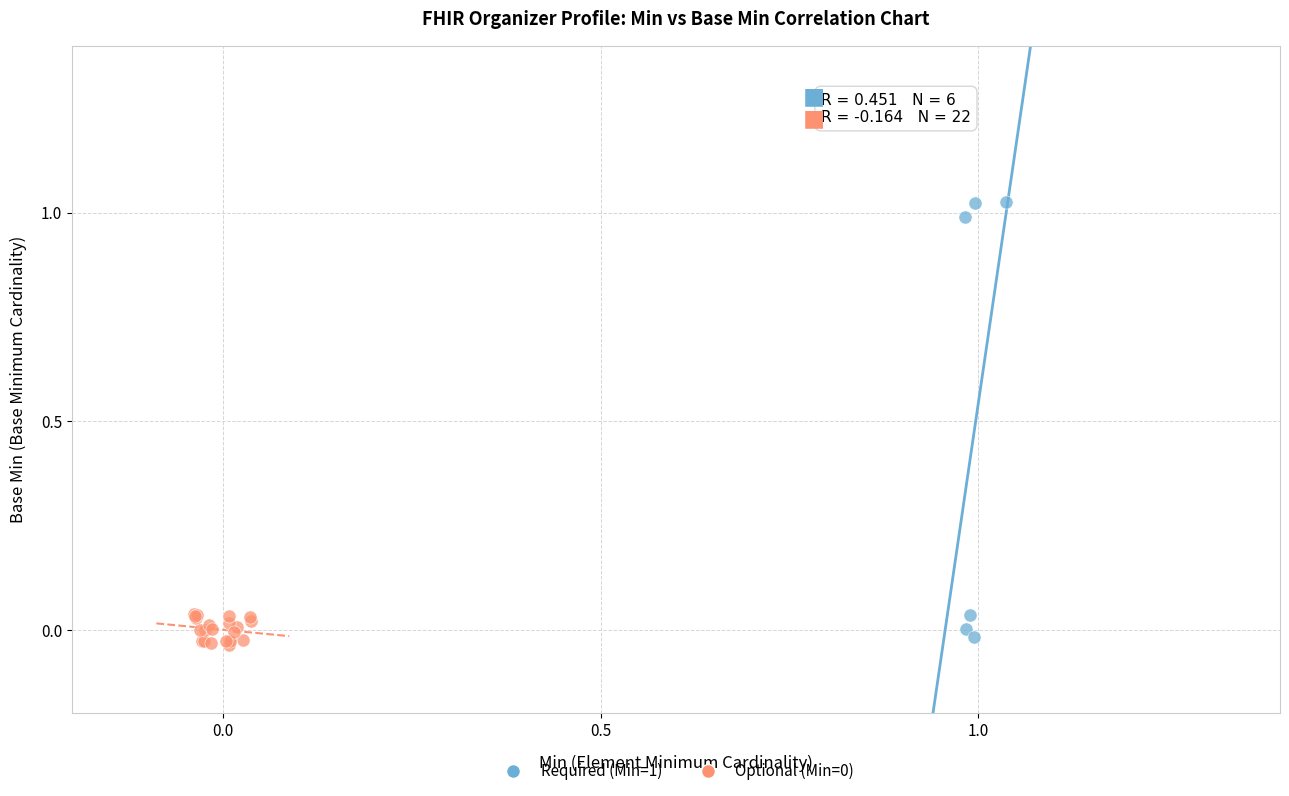

Which series contains the highest Y value?

Required (Min=1)